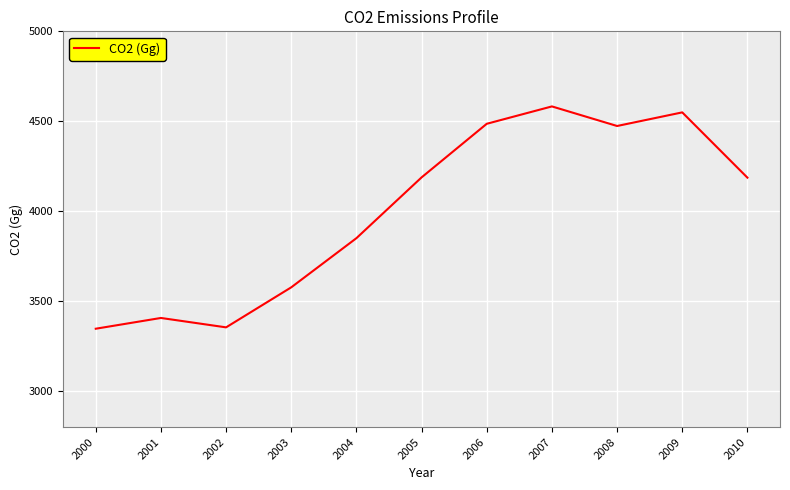

The value at 2009 is 4549.5. True or false?

True